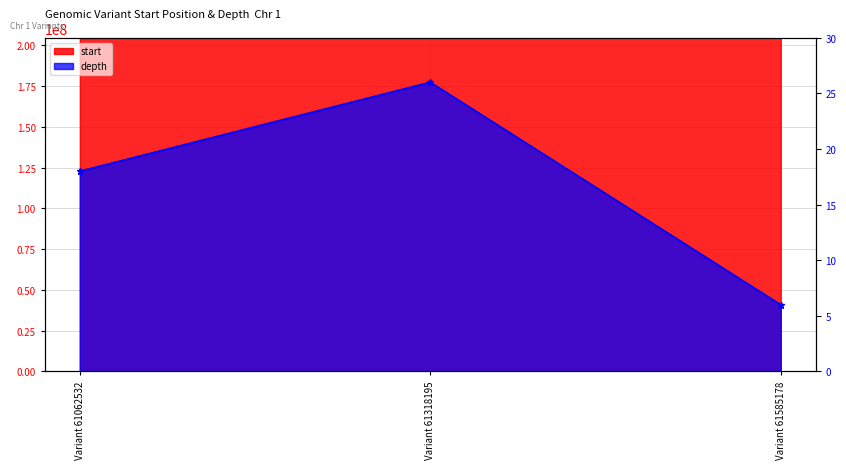

Reading left to right, list all the values displayed in this chart.

start: 204502002	204536806	204573335
depth: 18	26	6